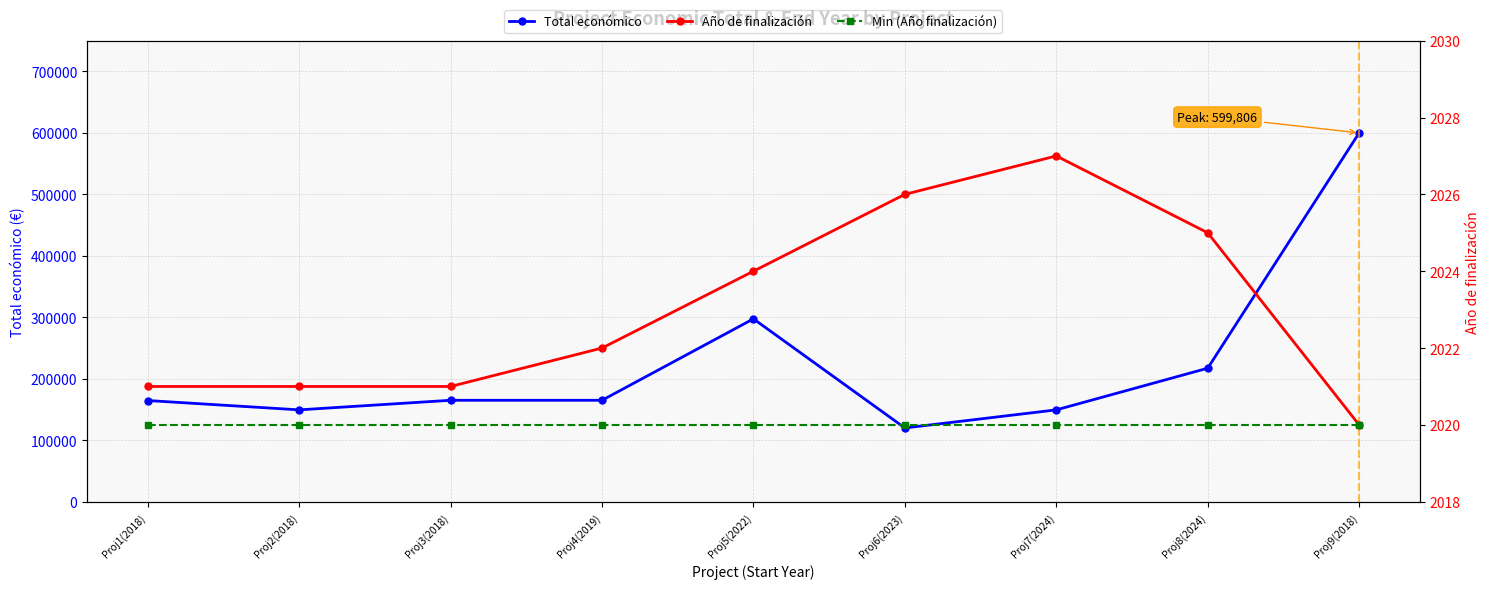

Reading left to right, transcribe all the data shown in this chart.

Total económico: Proj1(2018)=164600	Proj2(2018)=149419	Proj3(2018)=165000	Proj4(2019)=164995	Proj5(2022)=297409	Proj6(2023)=120000	Proj7(2024)=149400	Proj8(2024)=217142	Proj9(2018)=599806
Año de finalización: Proj1(2018)=2021	Proj2(2018)=2021	Proj3(2018)=2021	Proj4(2019)=2022	Proj5(2022)=2024	Proj6(2023)=2026	Proj7(2024)=2027	Proj8(2024)=2025	Proj9(2018)=2020
Min (Año finalización): Proj1(2018)=2020	Proj2(2018)=2020	Proj3(2018)=2020	Proj4(2019)=2020	Proj5(2022)=2020	Proj6(2023)=2020	Proj7(2024)=2020	Proj8(2024)=2020	Proj9(2018)=2020